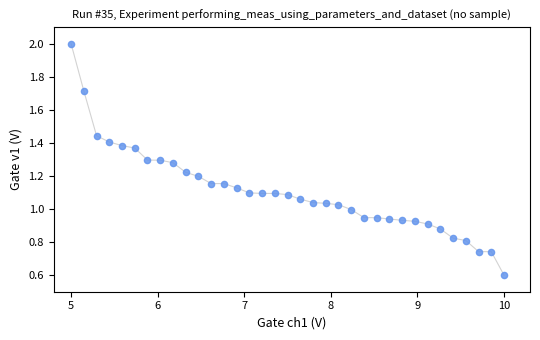

What is the range of X values (max minus min)?

5.0